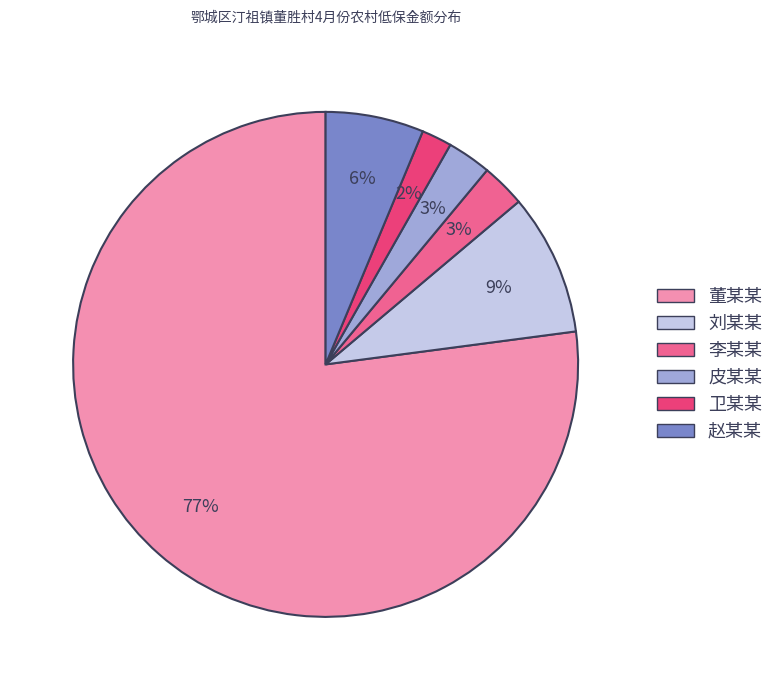

Is there a majority slice in this chart?

Yes